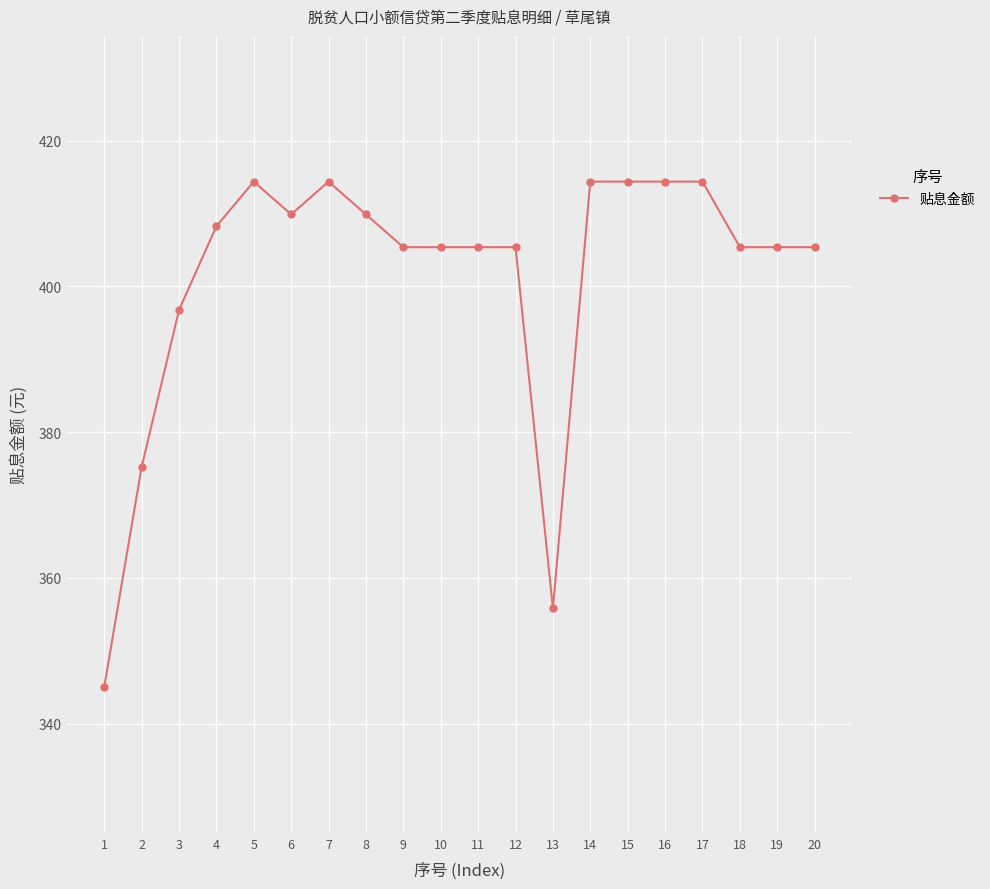

Read the value at 18.

405.4